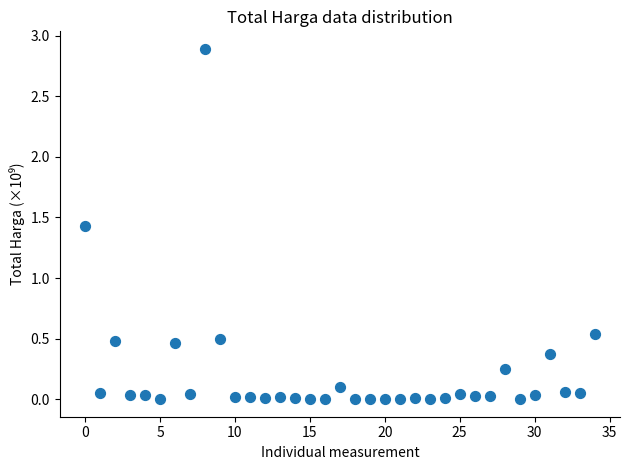

What Y value in the scatter plot is closest to 1?

1.4